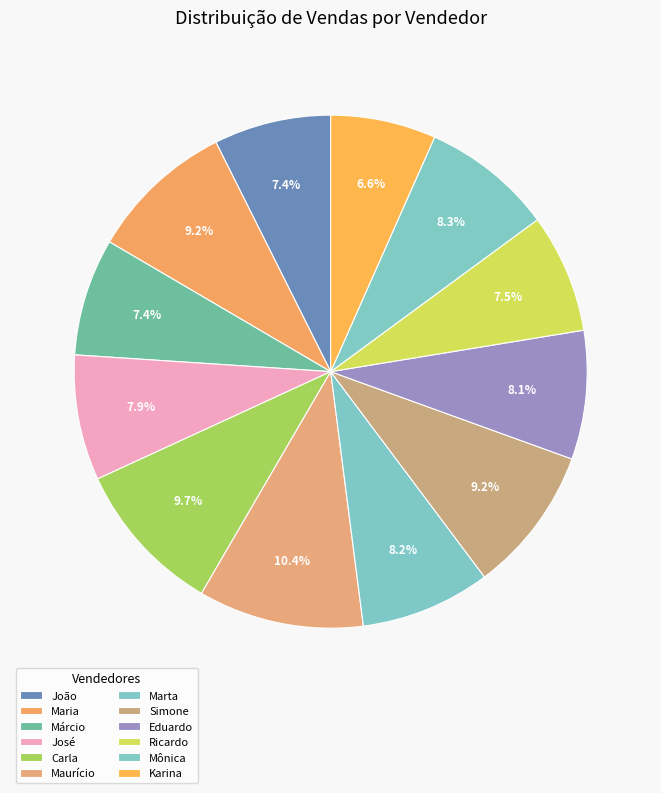

What is the largest slice in the pie chart?

Maurício